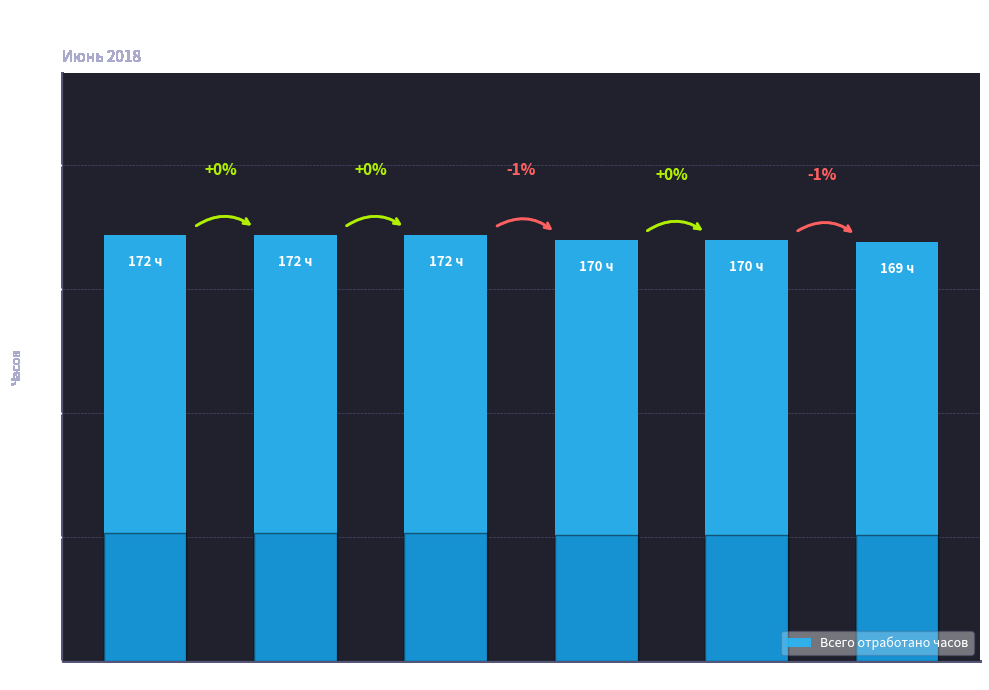

Which label corresponds to the largest value in the chart?

Сотр. №3